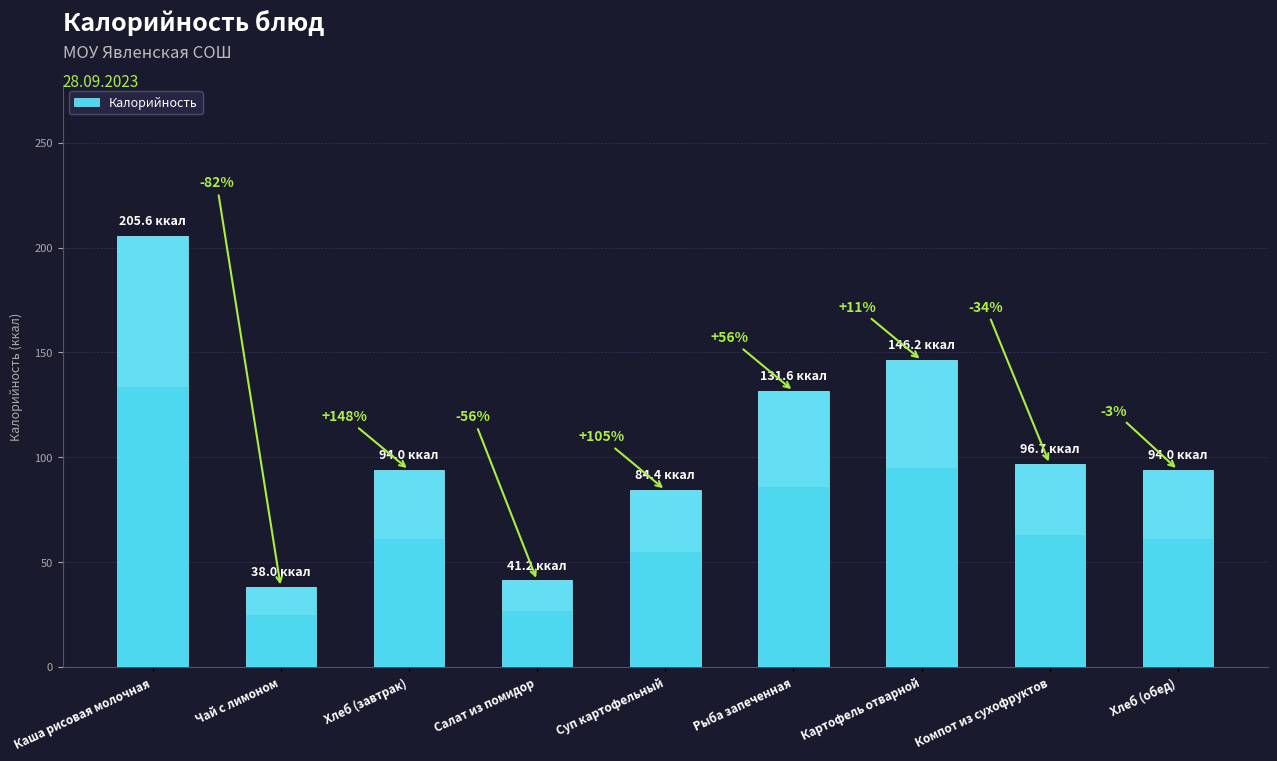

At which category does the chart reach its peak across all series?

Каша рисовая молочная